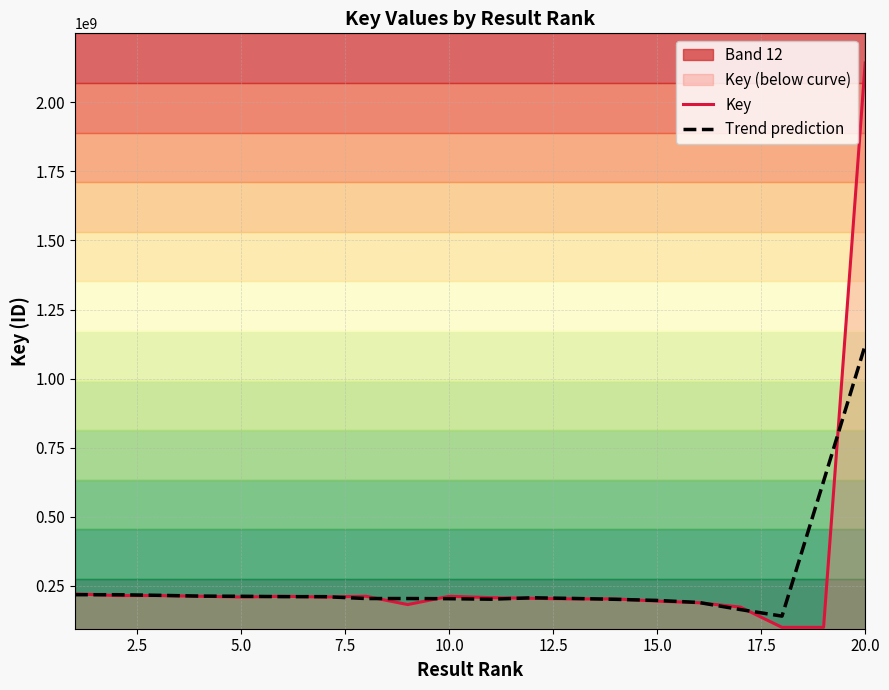

How many values in the Trend prediction series exceed 207174536?

10